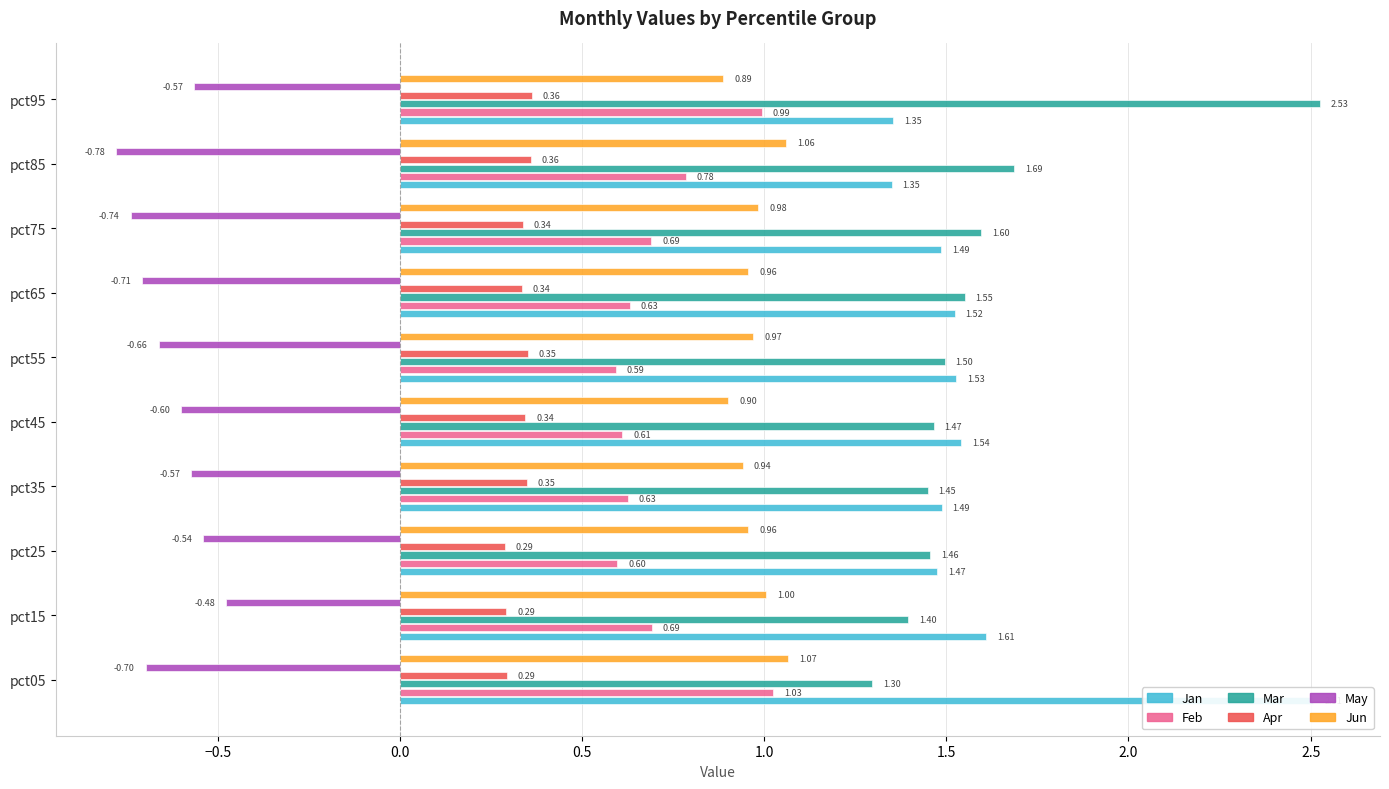

Which series has the largest range (max minus min)?

Mar